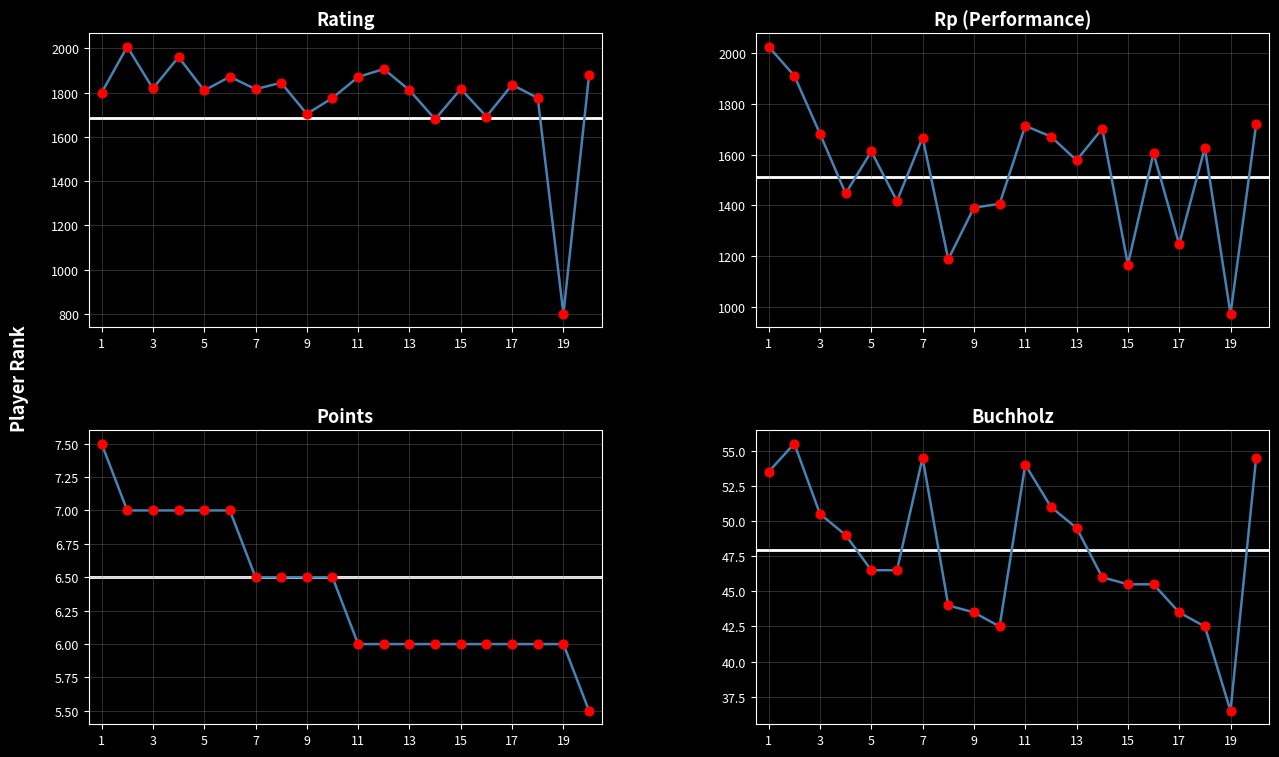

Is the value of Points at 17 greater than the value of Buchholz at 1?

No